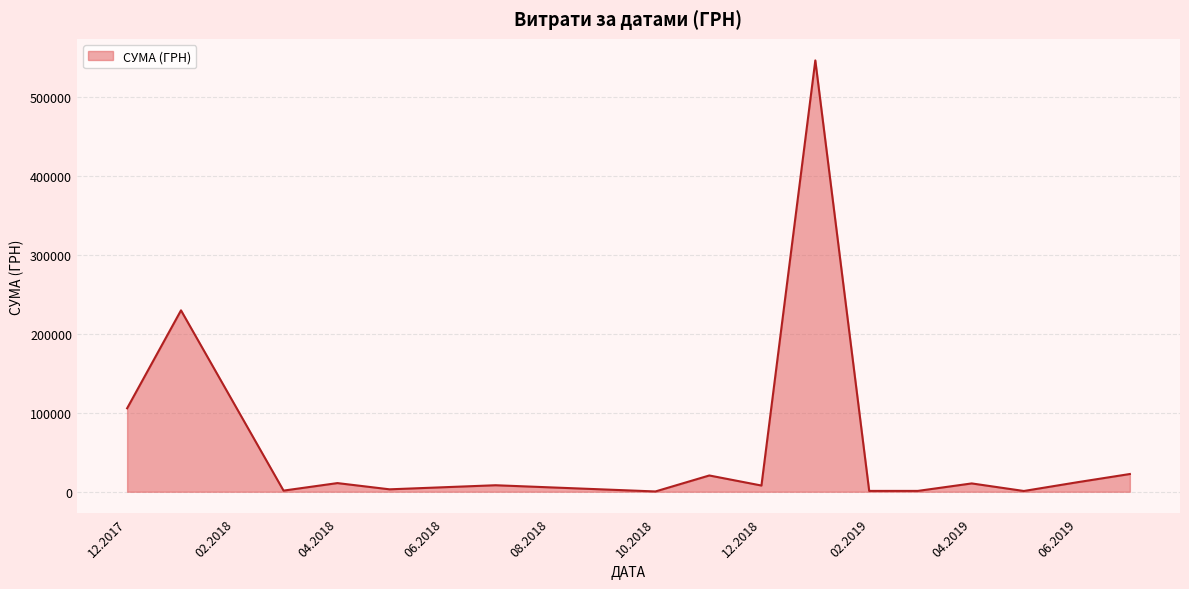

What is the maximum value shown in the chart?

546929.7